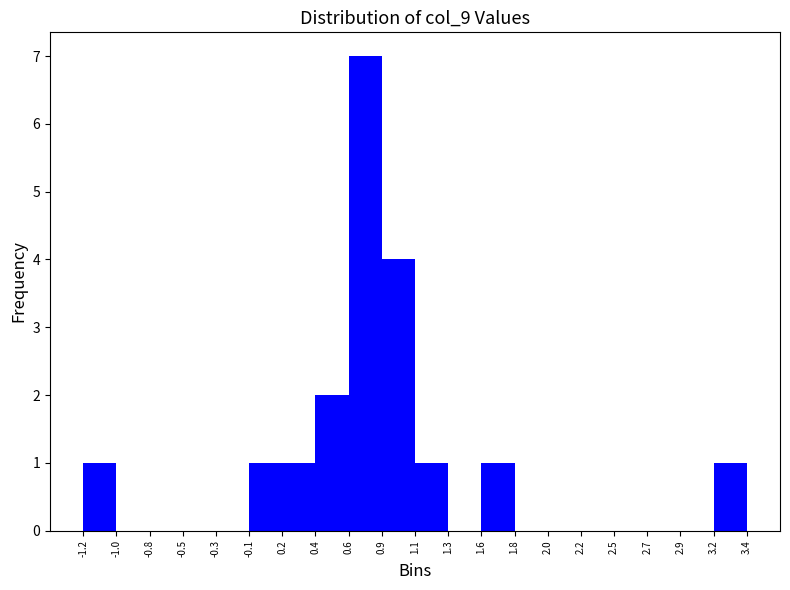

Reading left to right, transcribe this chart: for each bar, give the range it covers on the x-axis and its height. The values are not printed on the chart, so give them approximately, as read against the axis.

-1.2 to -1.0: 1
-1.0 to -0.8: 0
-0.8 to -0.5: 0
-0.5 to -0.3: 0
-0.3 to -0.1: 0
-0.1 to 0.2: 1
0.2 to 0.4: 1
0.4 to 0.6: 2
0.6 to 0.9: 7
0.9 to 1.1: 4
1.1 to 1.3: 1
1.3 to 1.6: 0
1.6 to 1.8: 1
1.8 to 2.0: 0
2.0 to 2.2: 0
2.2 to 2.5: 0
2.5 to 2.7: 0
2.7 to 2.9: 0
2.9 to 3.2: 0
3.2 to 3.4: 1